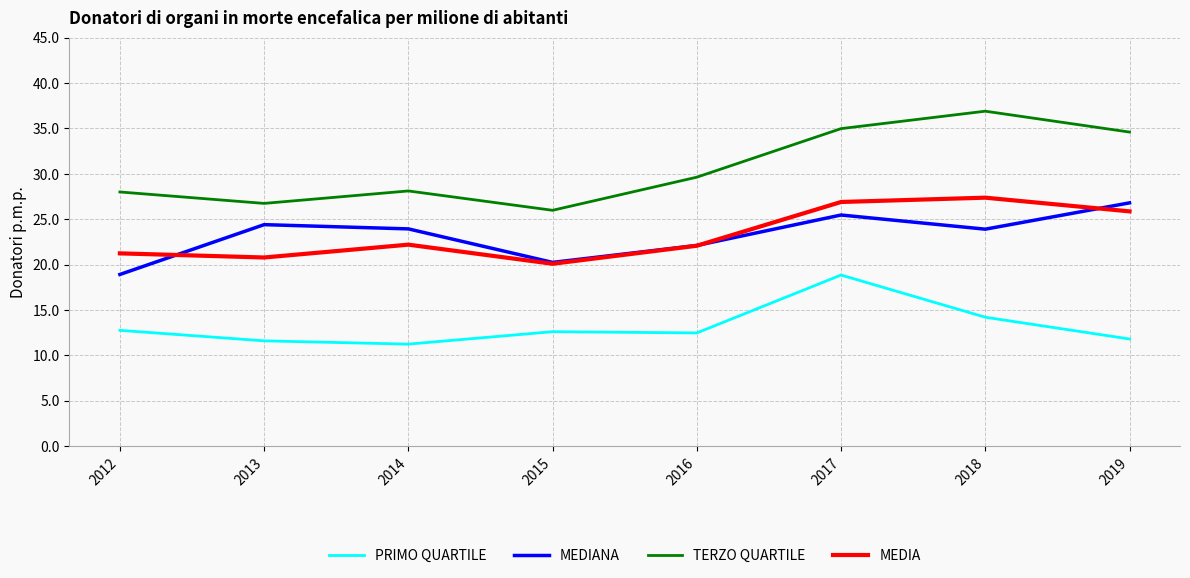

The value of PRIMO QUARTILE at 2013 is 15.6. True or false?

False